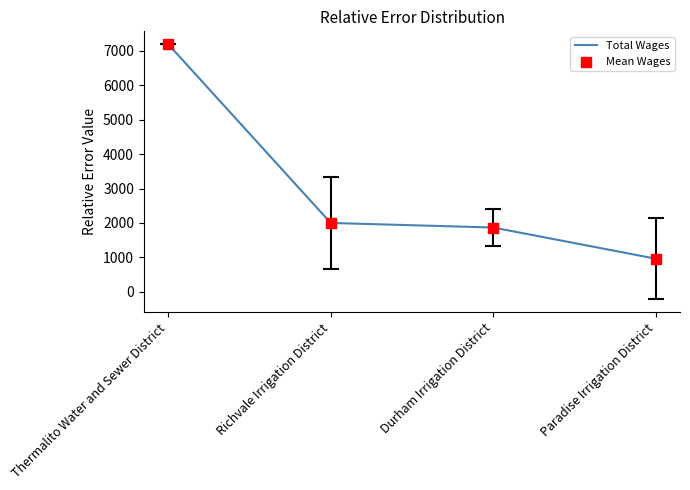

What is the change in value from Thermalito Water and Sewer District to Paradise Irrigation District?

-6240.0